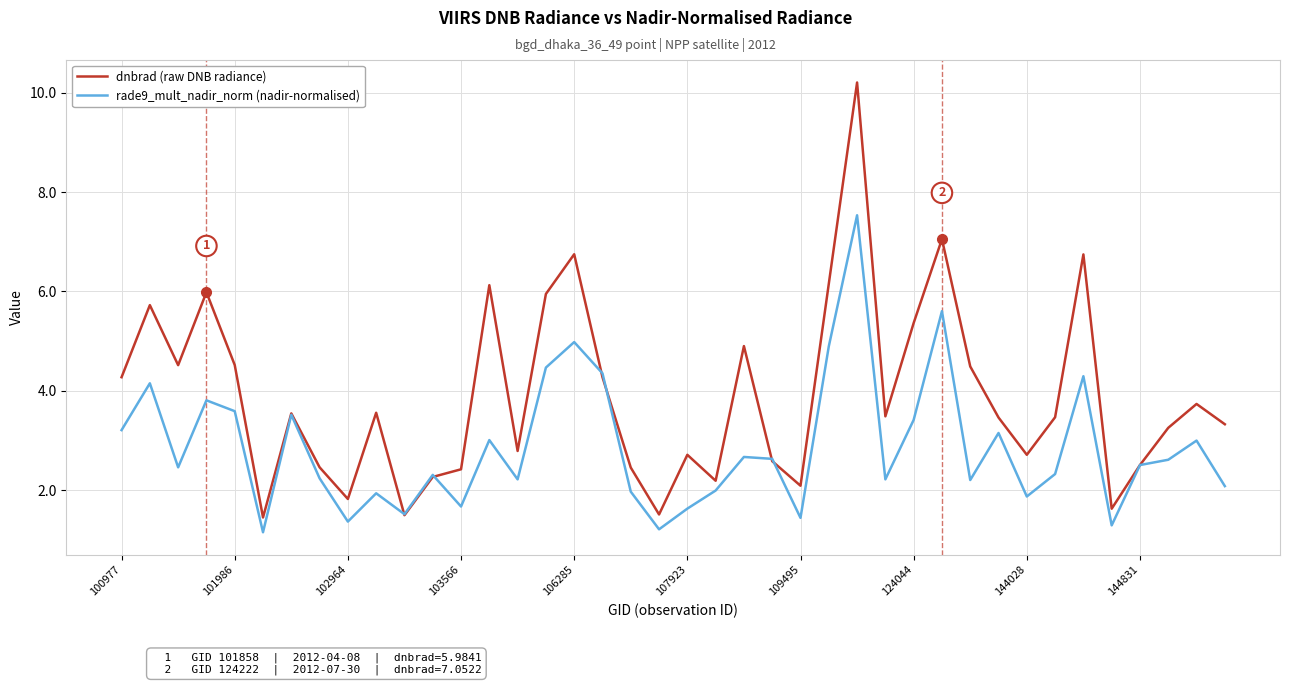

Rank the series by their maximum value, from lowest to highest.

rade9_mult_nadir_norm (nadir-normalised), dnbrad (raw DNB radiance)